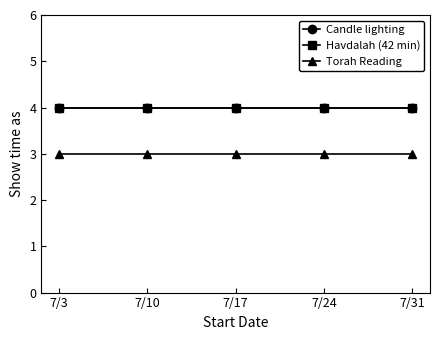

Reading left to right, extract all data points from this chart.

Candle lighting: 7/3=4	7/10=4	7/17=4	7/24=4	7/31=4
Havdalah (42 min): 7/3=4	7/10=4	7/17=4	7/24=4	7/31=4
Torah Reading: 7/3=3	7/10=3	7/17=3	7/24=3	7/31=3